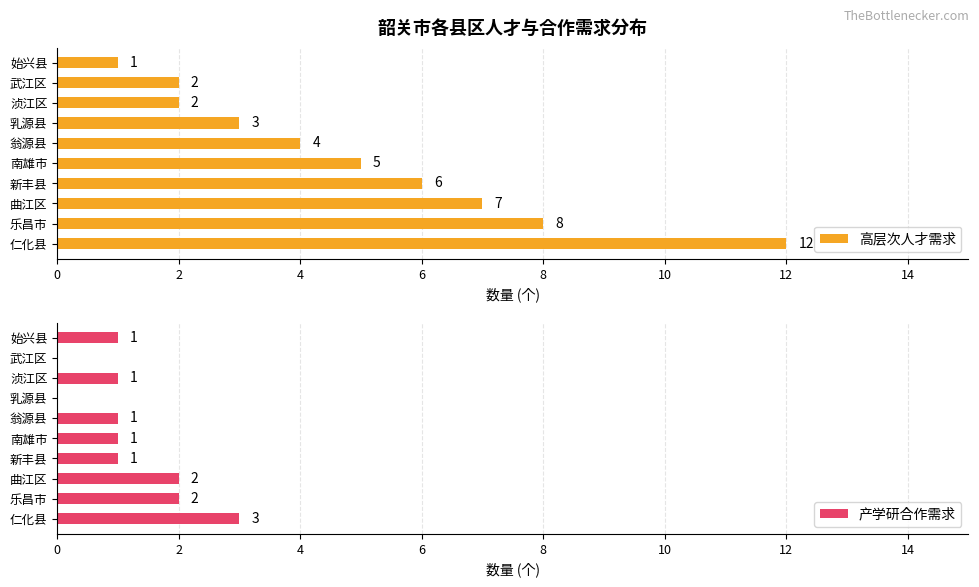

Does the chart contain any negative values?

No